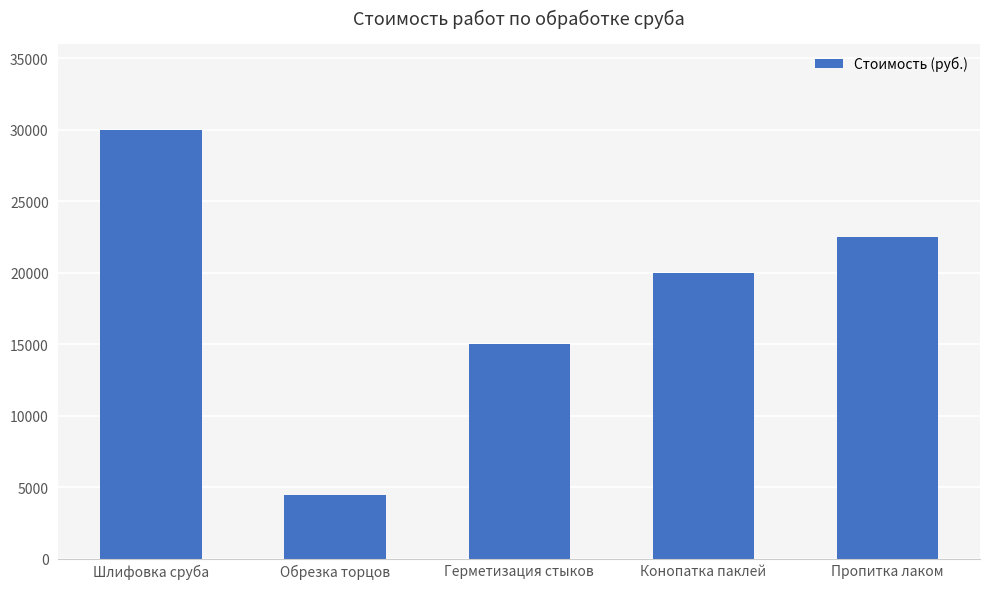

Approximately how many times larger is the value at Конопатка паклей compared to Герметизация стыков?

1.3